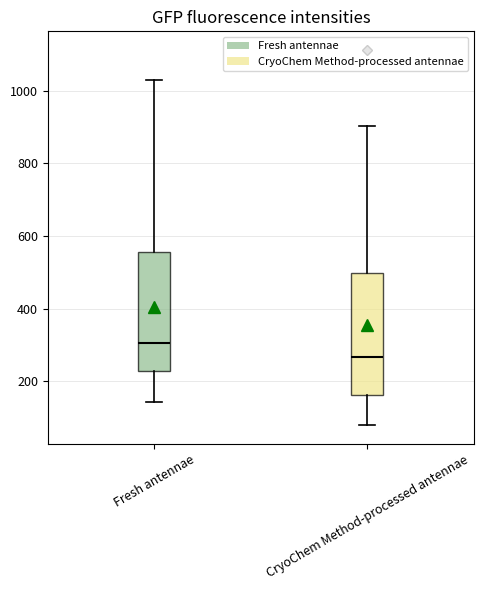

Reading left to right, transcribe this box plot: for each box, give where its median line is, the range the box spans, and where its two whiskers end, as read against the y-axis. The values are not printed on the chart, so give them approximately, as read against the axis.

Fresh antennae: median 300, box 220 to 560, whiskers 140 to 1040
CryoChem Method-processed antennae: median 260, box 160 to 500, whiskers 80 to 900